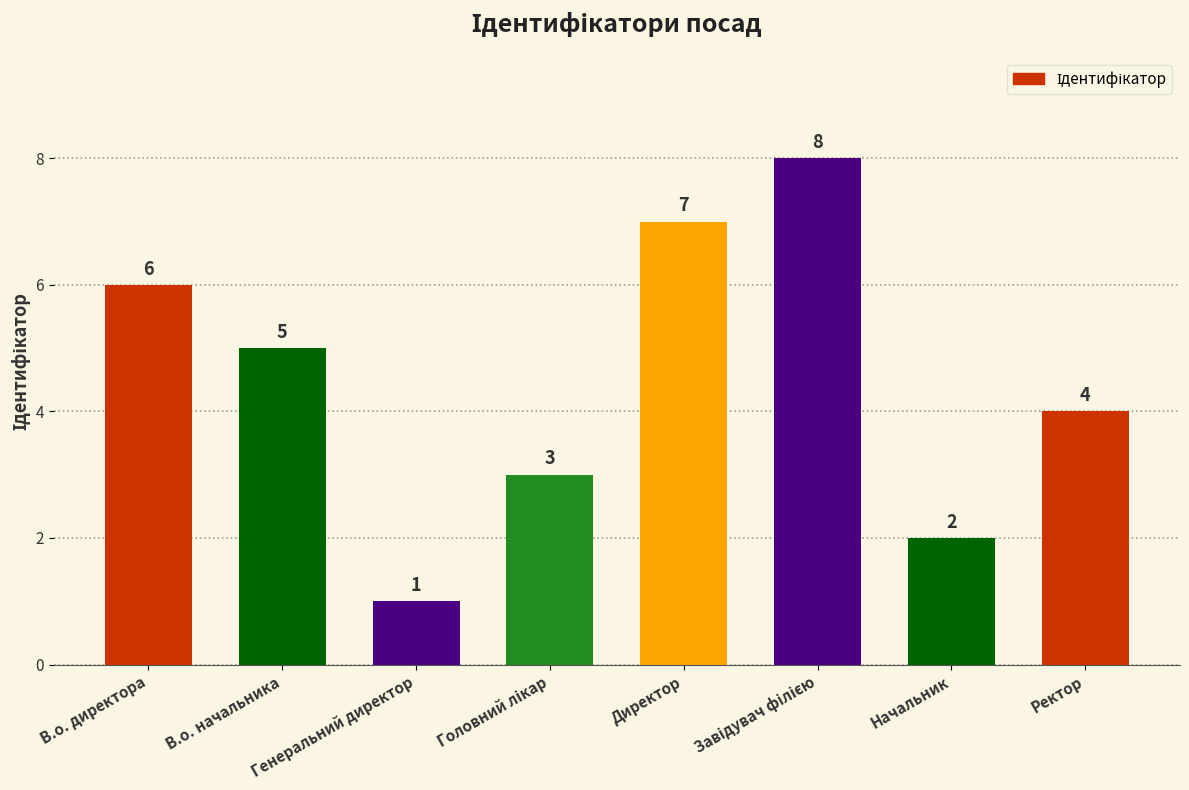

The chart shows a value of 10 at В.о. директора. True or false?

False